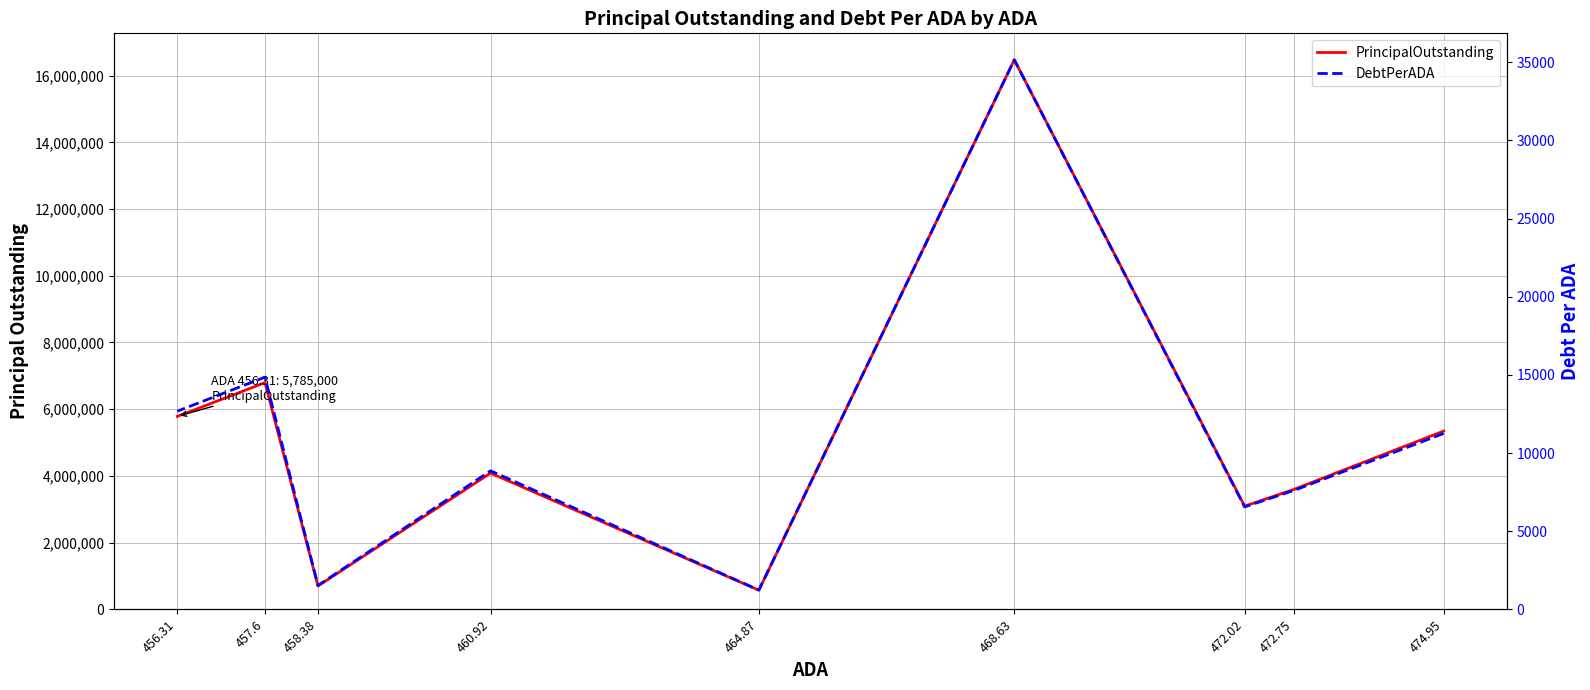

What are all the series names shown in the legend?

PrincipalOutstanding, DebtPerADA